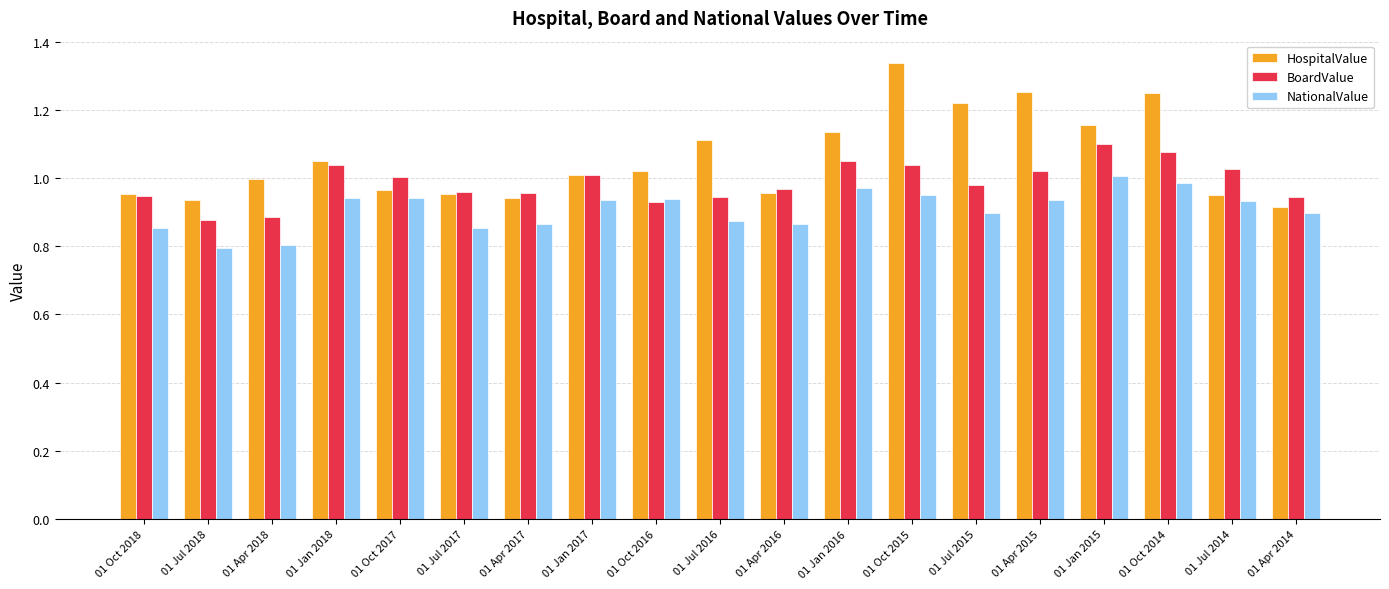

What is the minimum value shown in the chart?

0.8